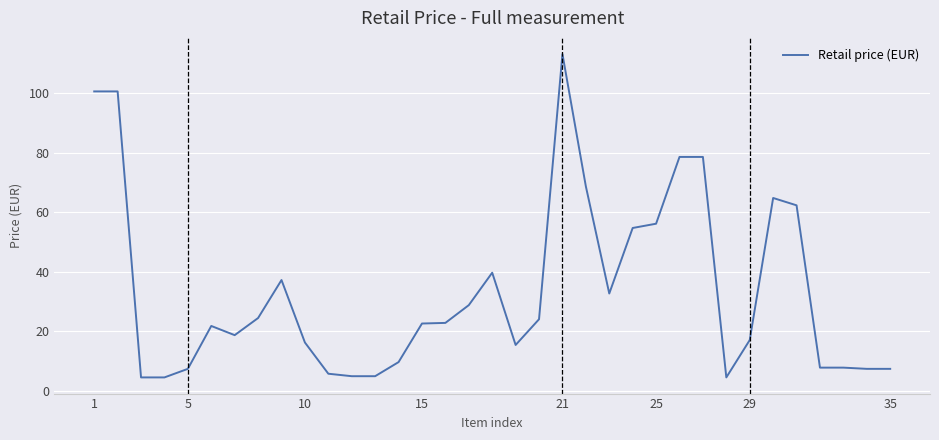

What is the difference between the maximum and minimum values?

108.7